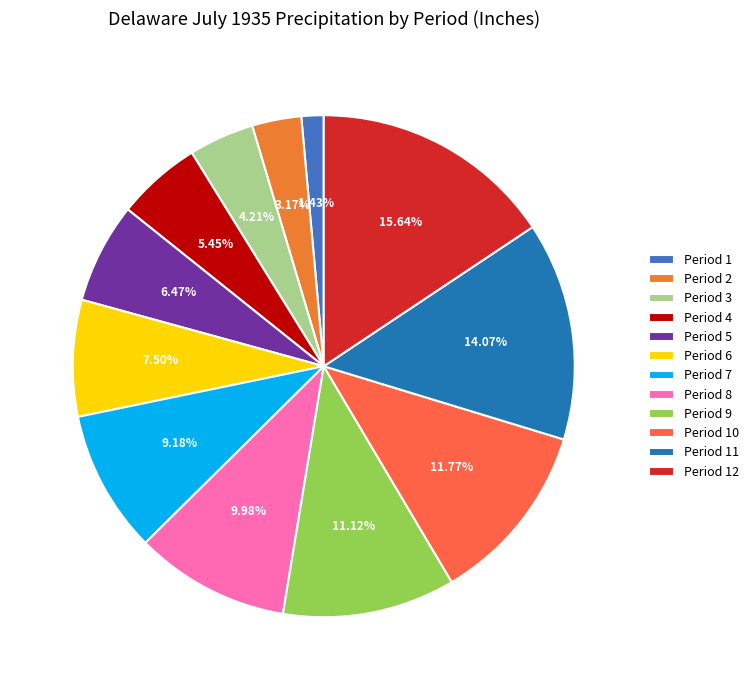

Which has a higher value, Period 1 or Period 6?

Period 6